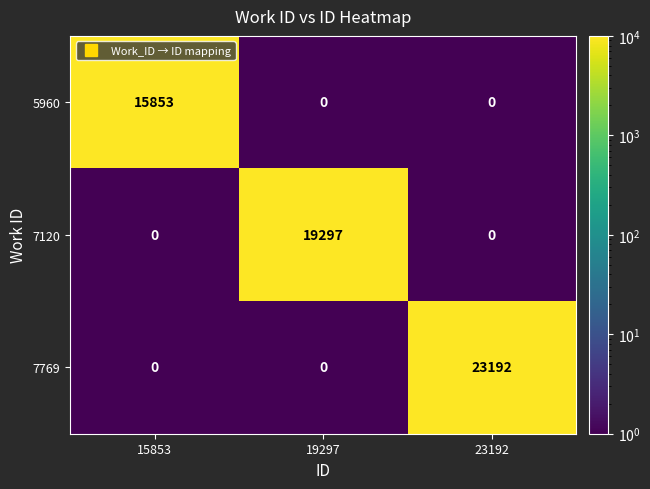

Reading left to right, transcribe all the data shown in this chart.

5960: 15853	0	0
7120: 0	19297	0
7769: 0	0	23192